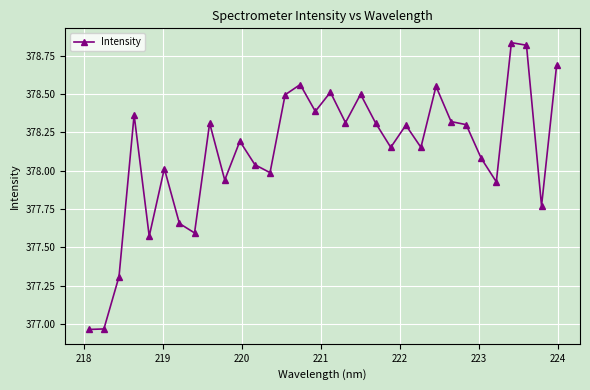

How many lines are shown in the chart?

1